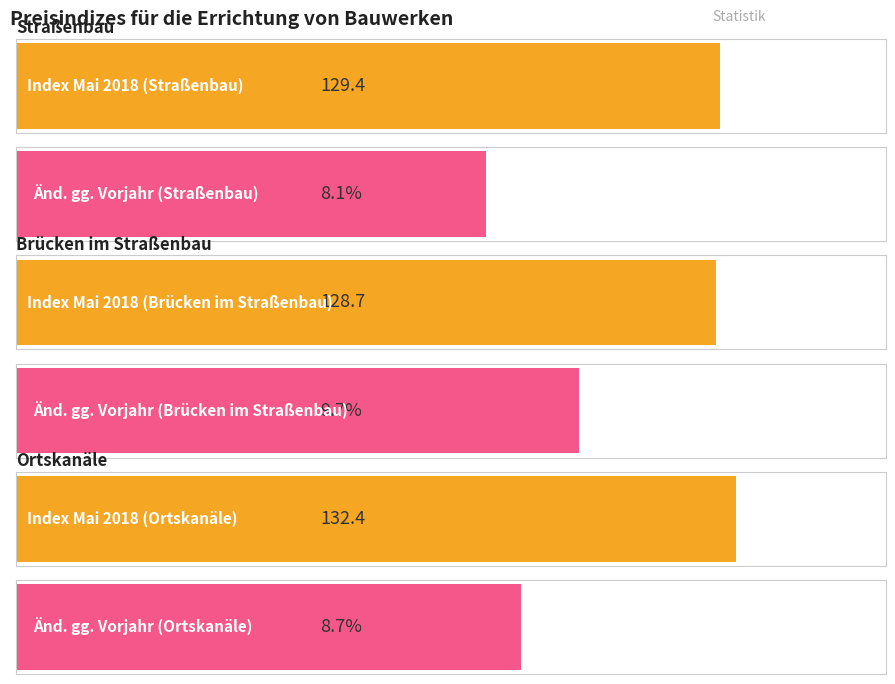

What is the value of the Index Mai 2018 (2010=100) bar at the 1st from the left?

129.4